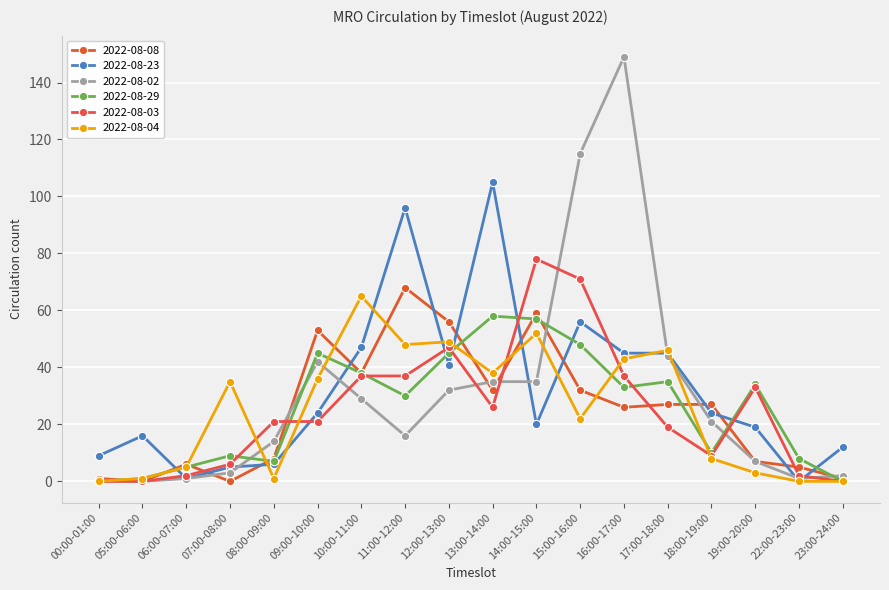

What is the label of the 13th point from the right?

09:00-10:00